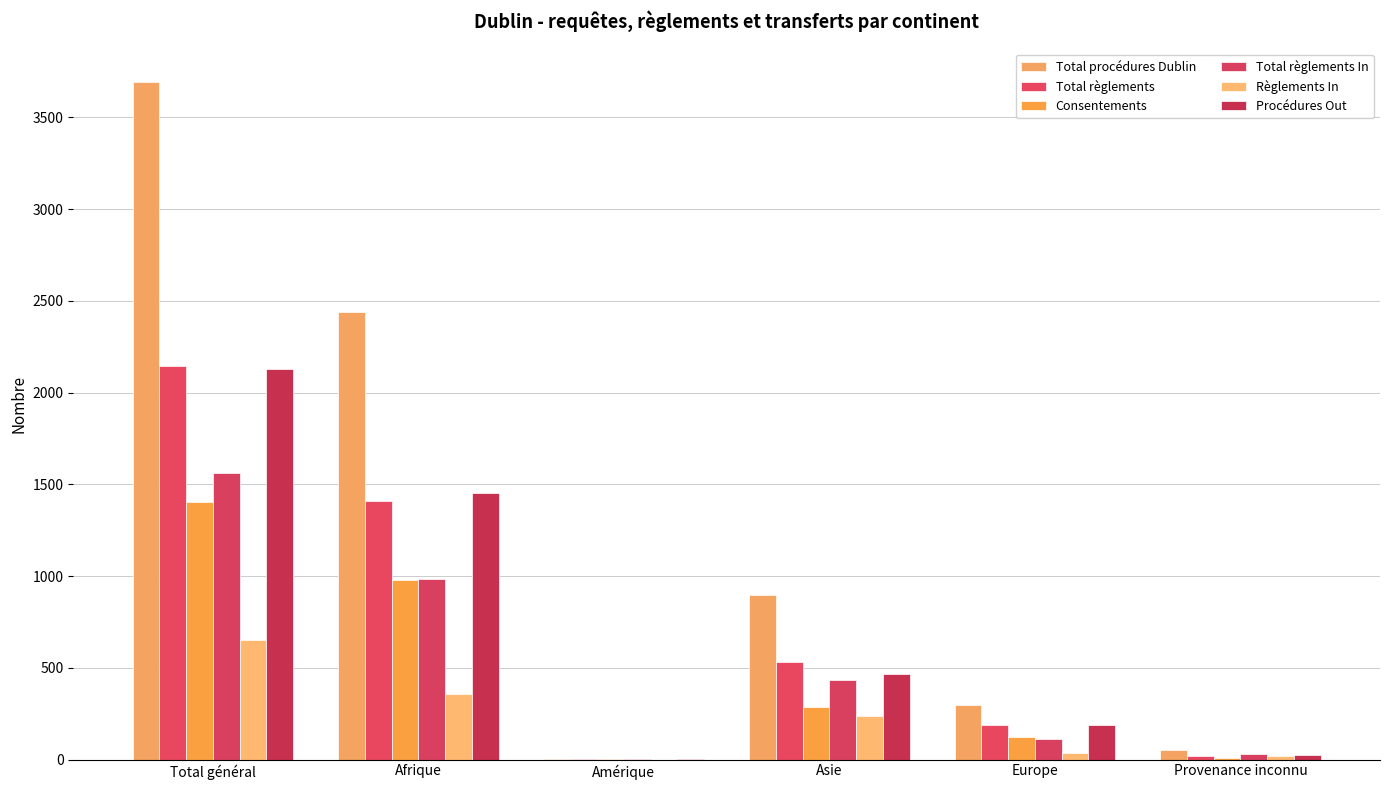

How many distinct data groups are displayed?

6